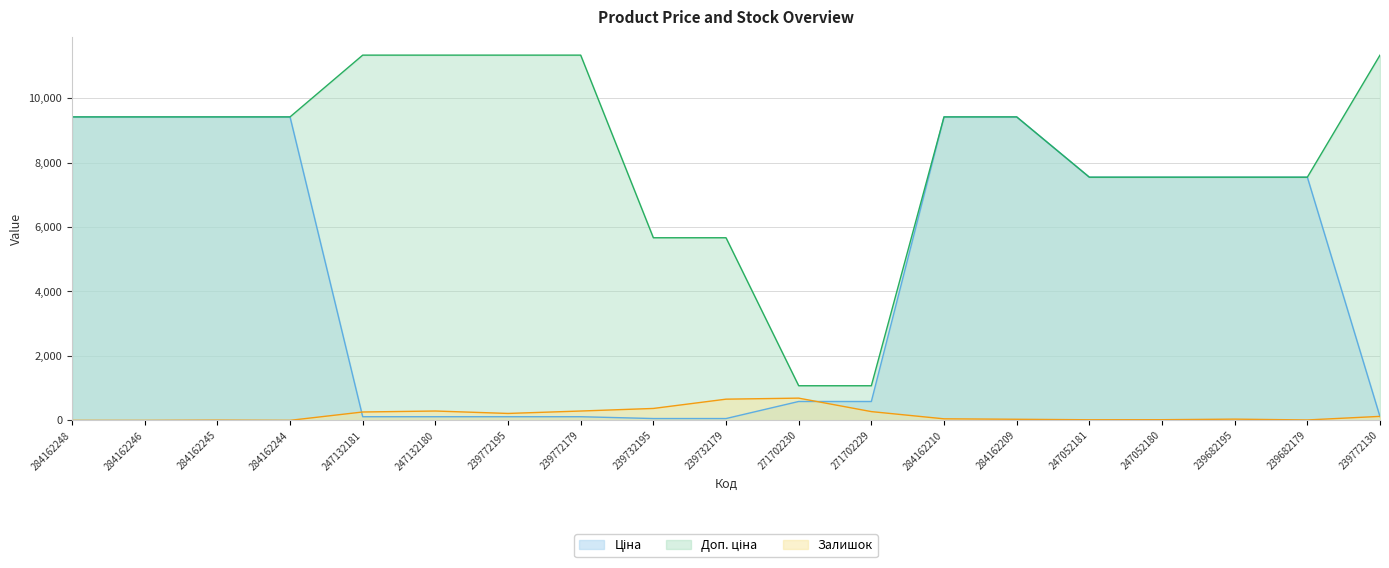

Reading left to right, what are all the values shown in this chart?

Ціна: 9416.9	9416.9	9416.9	9416.9	113.3	113.3	113.3	113.3	56.7	56.7	586.0	586.0	9416.9	9416.9	7545.9	7545.9	7545.9	7545.9	113.3
Доп. ціна: 9416.9	9416.9	9416.9	9416.9	11334.0	11334.0	11334.0	11334.0	5667.0	5667.0	1074.5	1074.5	9416.9	9416.9	7545.9	7545.9	7545.9	7545.9	11334.0
Залишок: 0.0	0.0	7.0	1.0	260.0	290.0	215.0	290.0	370.0	658.0	690.0	272.0	48.0	34.0	19.0	21.0	38.0	13.0	124.0